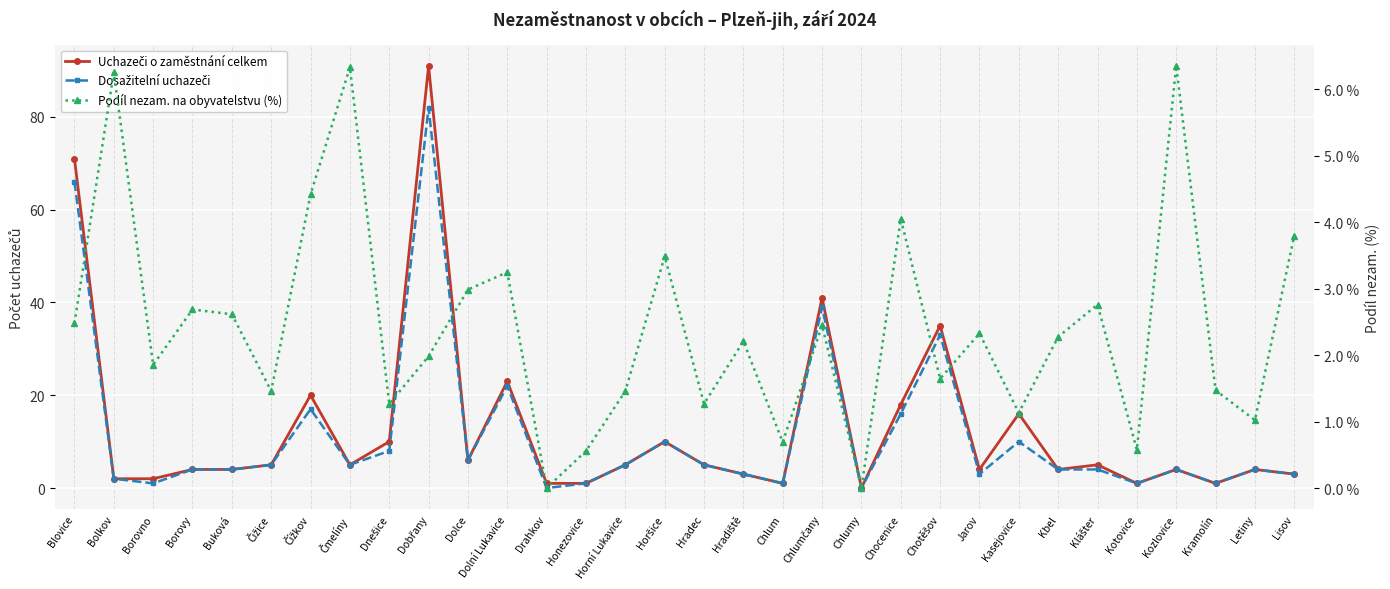

True or false: Uchazeči o zaměstnání celkem has a value of 5.0 at Čmelíny.

True